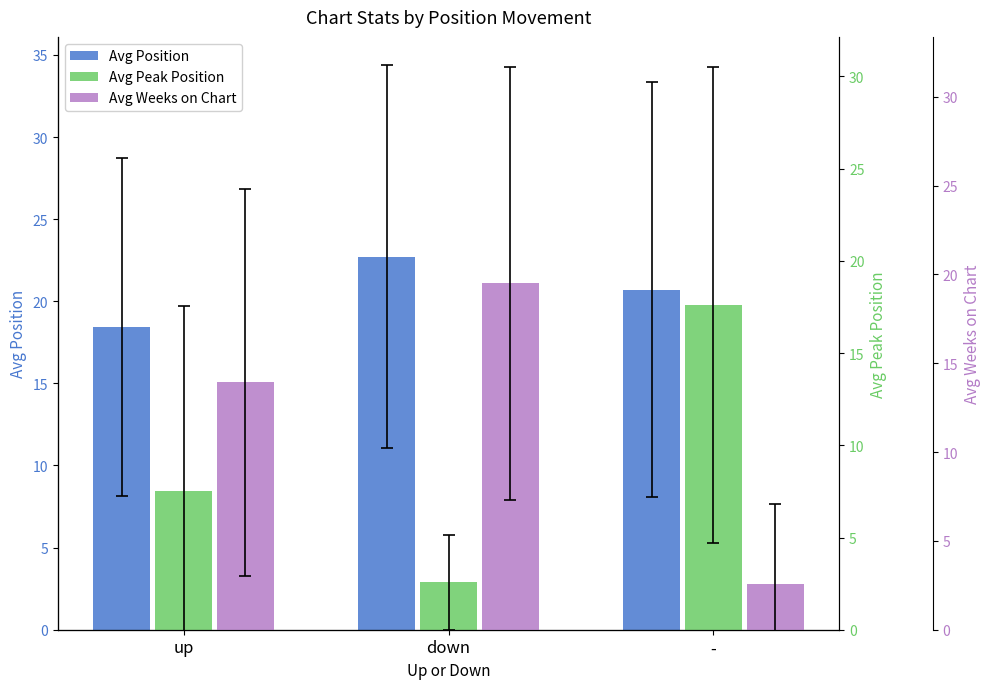

What is the label of the 1st bar from the right?

-